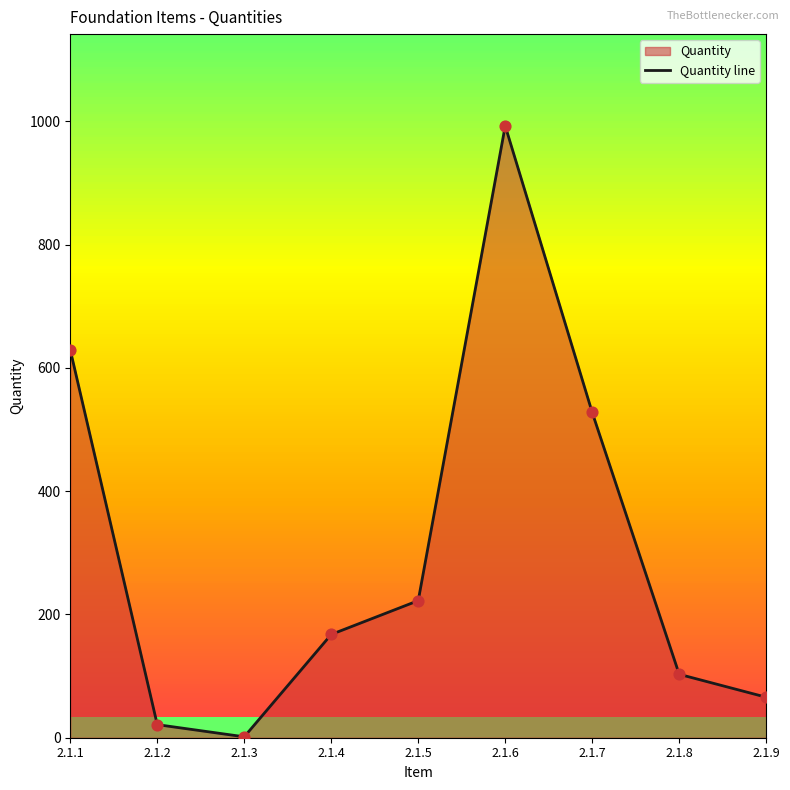

What is the ratio of the value at 2.1.1 to the value at 2.1.3?

419.3